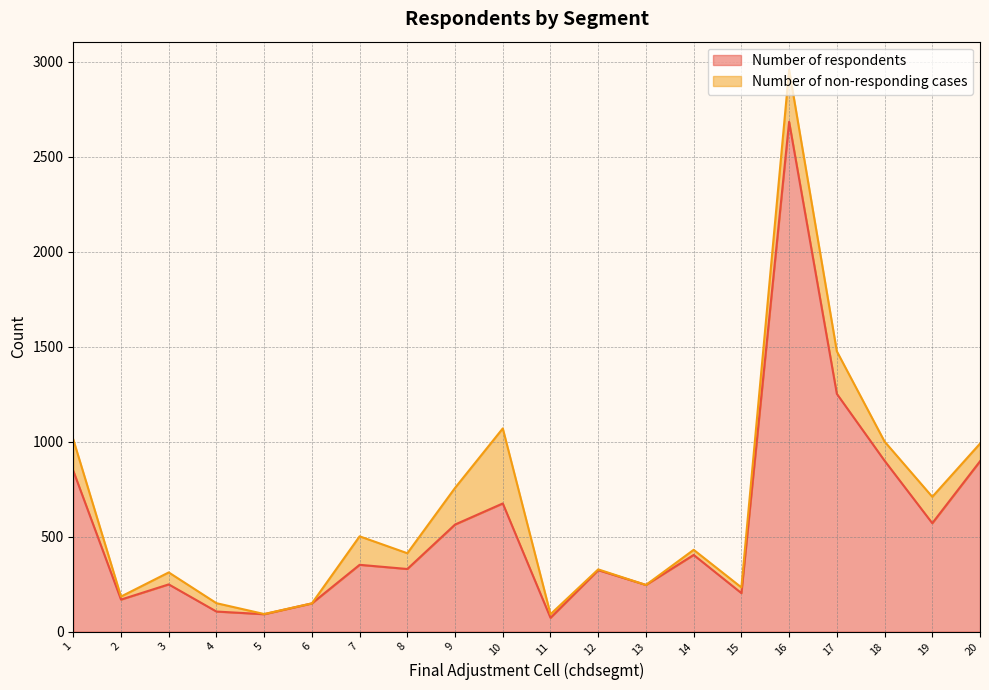

List the labels in order of value, smallest first.

11, 5, 4, 6, 2, 15, 13, 3, 12, 8, 7, 14, 9, 19, 10, 1, 20, 18, 17, 16